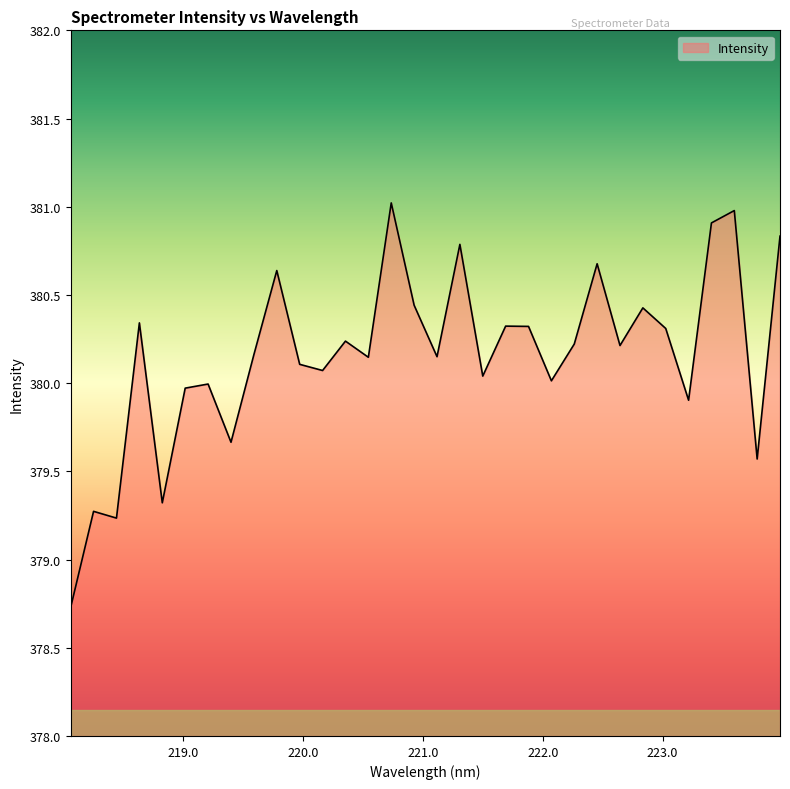

What is the minimum value shown in the chart?

378.7